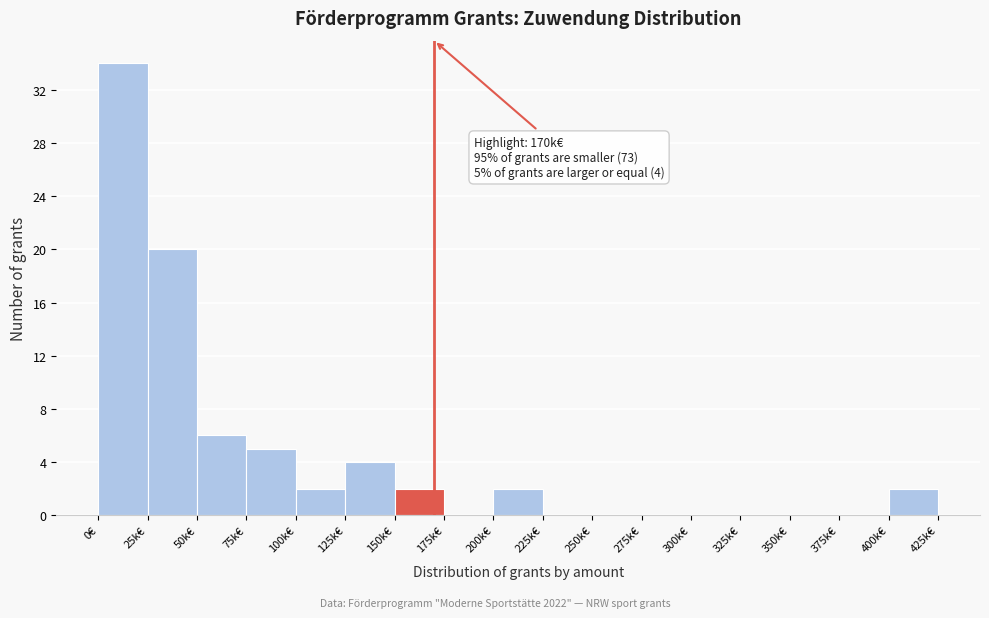

Reading right to left, transcribe all the data shown in this chart.

400k€=2	375k€=0	350k€=0	325k€=0	300k€=0	275k€=0	250k€=0	225k€=0	200k€=2	175k€=0	150k€=2	125k€=4	100k€=2	75k€=5	50k€=6	25k€=20	0€=34